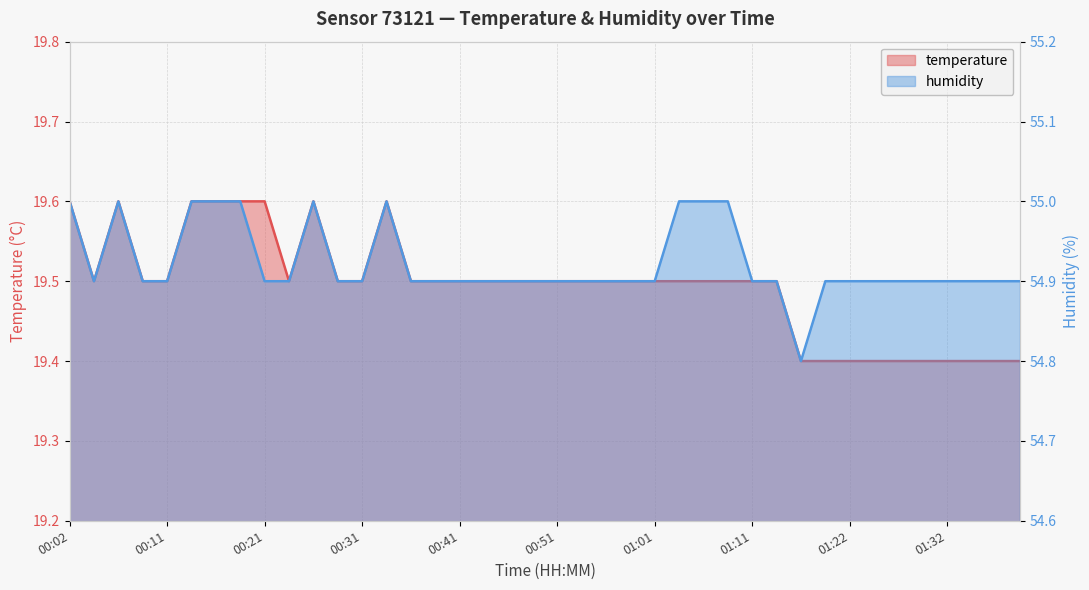

What is the smallest value displayed?

19.4